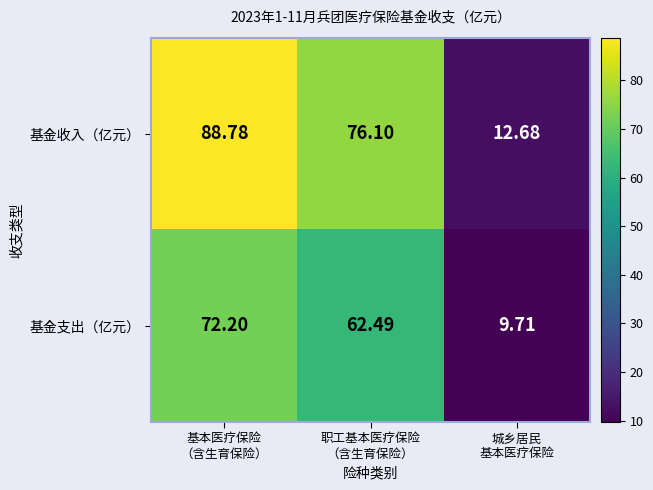

Which series has the largest range (max minus min)?

基金收入（亿元）